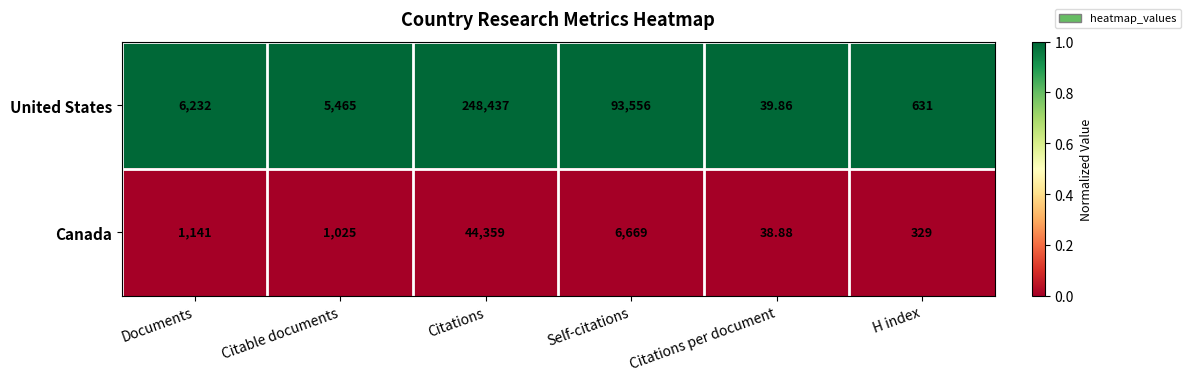

At H index, list the series in order from smallest to largest.

Canada, United States